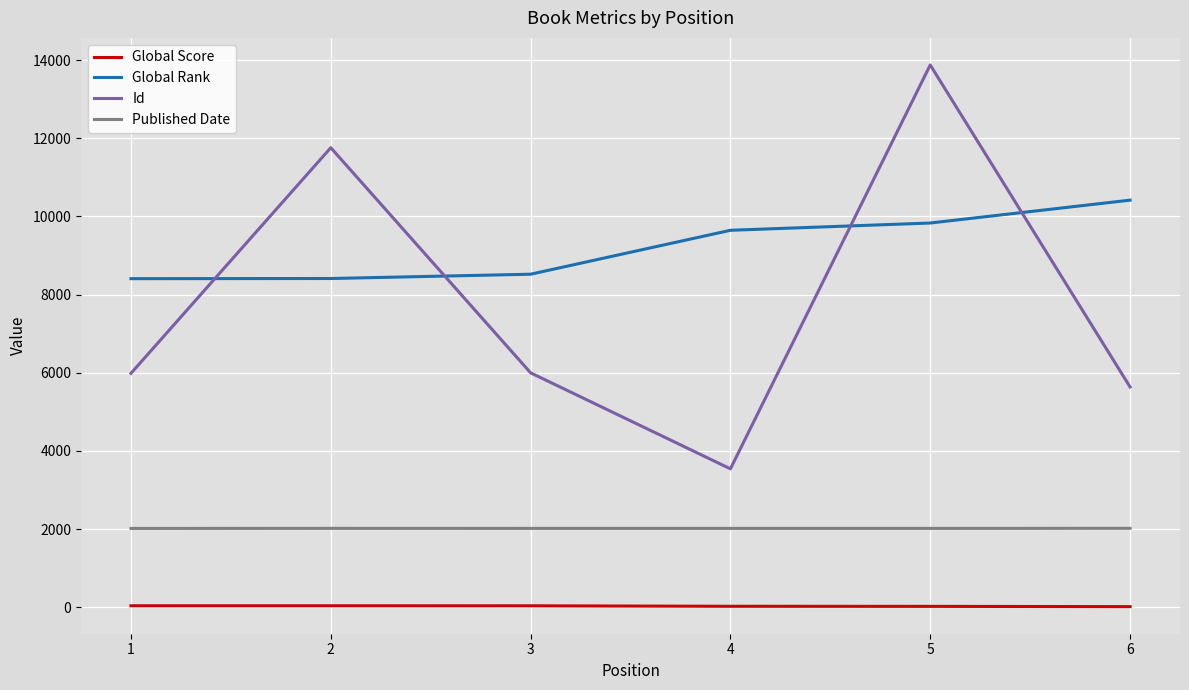

At which category is the sum across all series the highest?

5